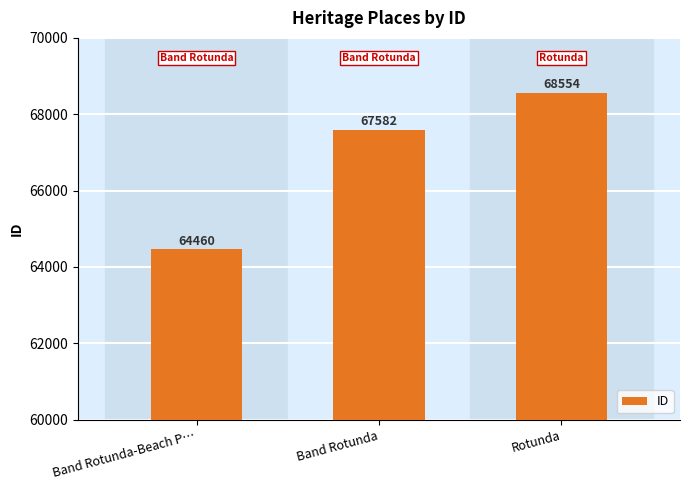

Between Band Rotunda and Band Rotunda-Beach P…, which is larger?

Band Rotunda